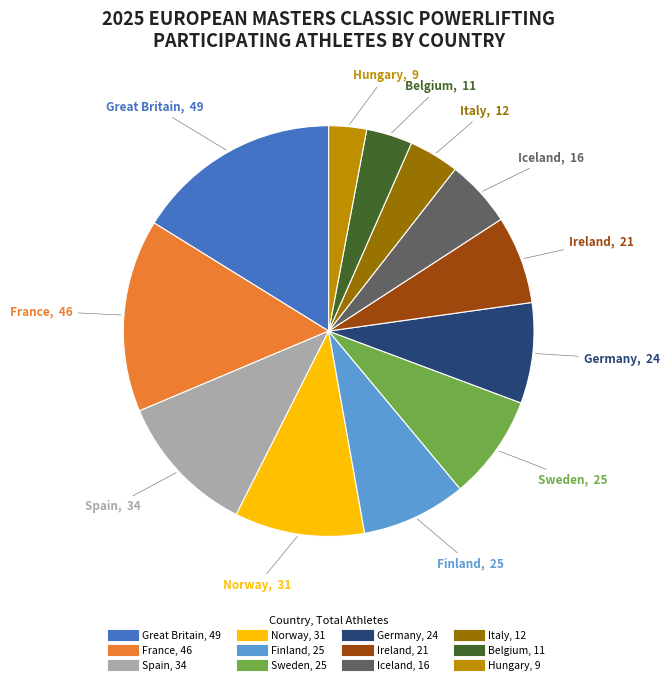

True or false: Norway accounts for 2% of the total.

False